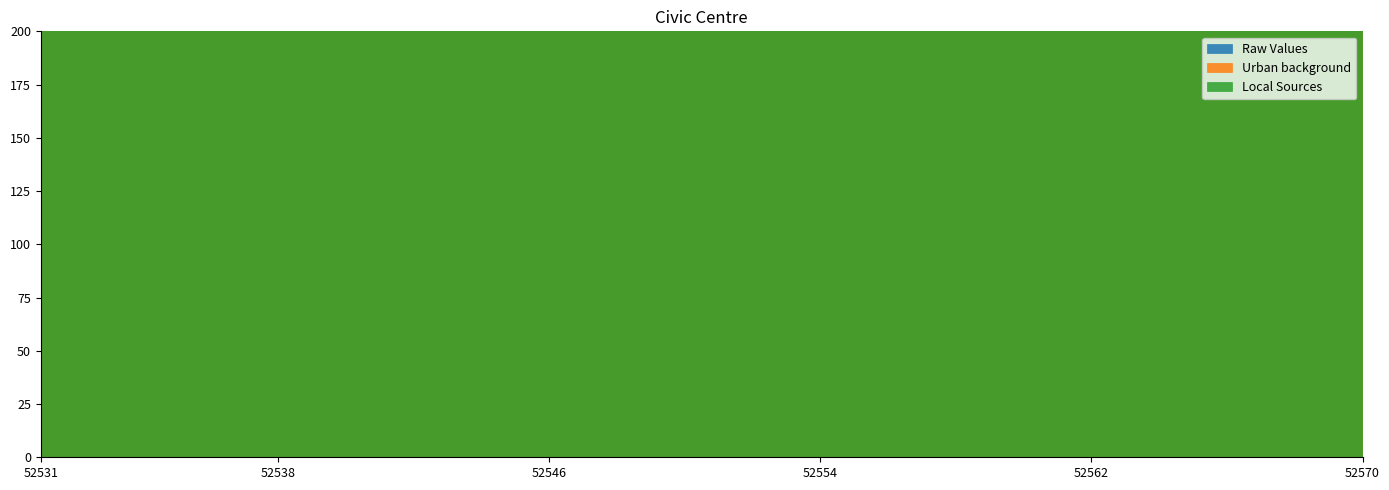

At which category is the sum across all series the highest?

52541